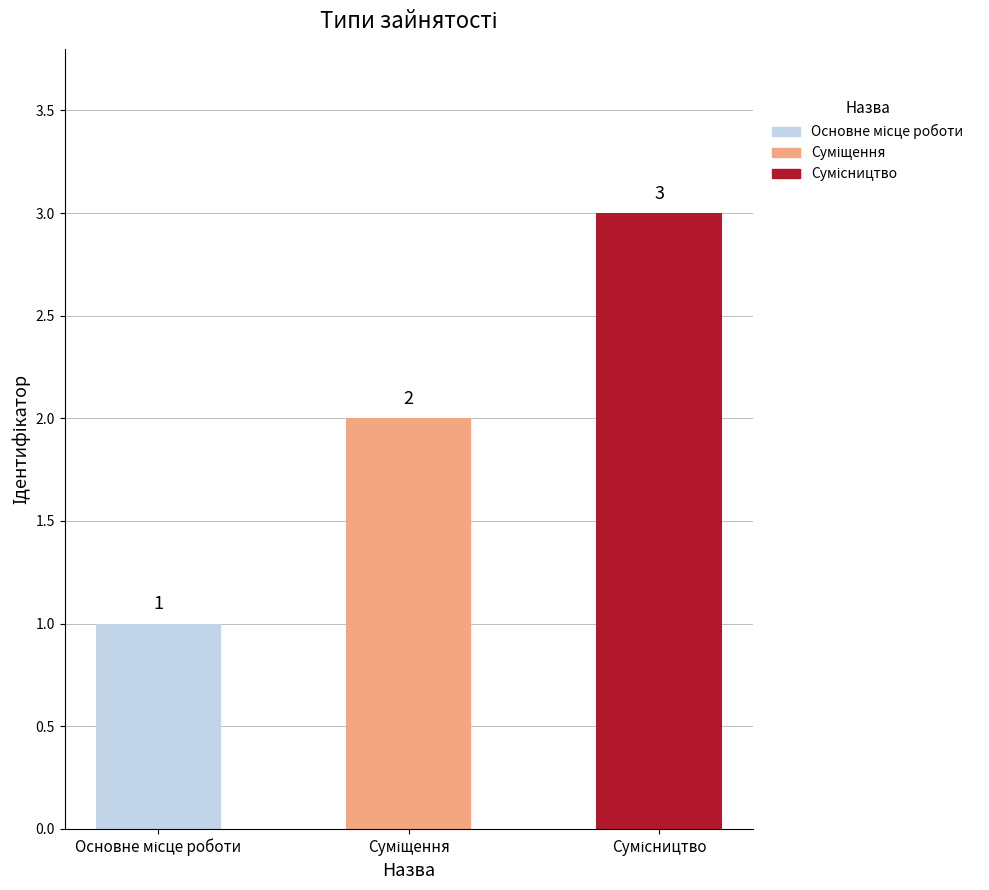

What is the value of the 1st bar from the left?

1